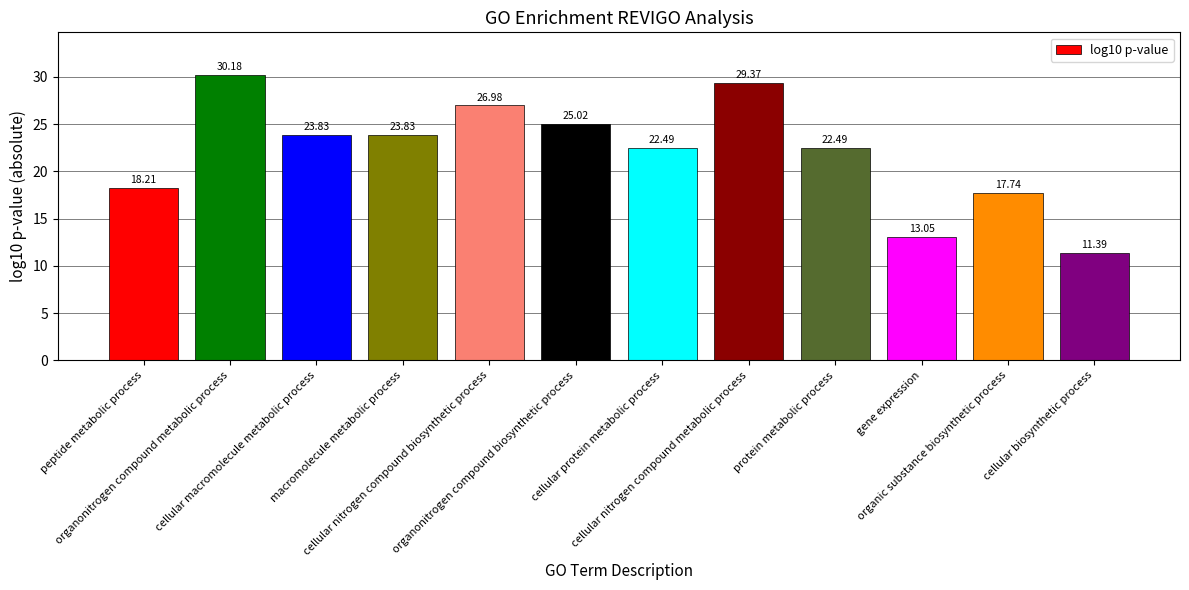

What is the value of the 10th bar from the left?

13.0